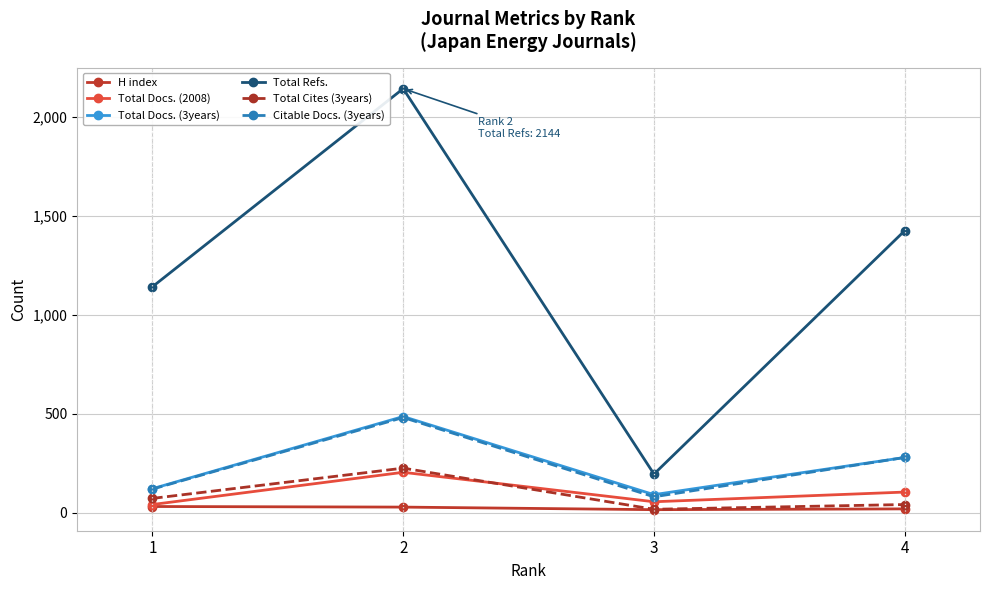

How many distinct data groups are displayed?

6